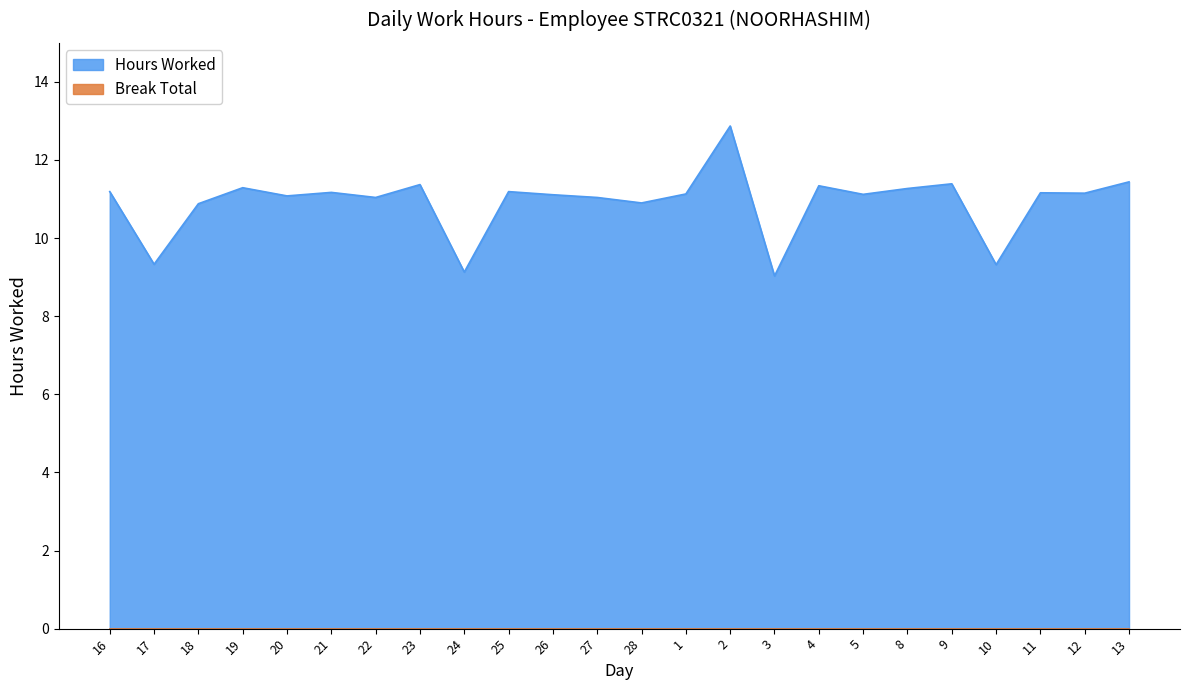

What is the value of the 14th point from the left?

11.1